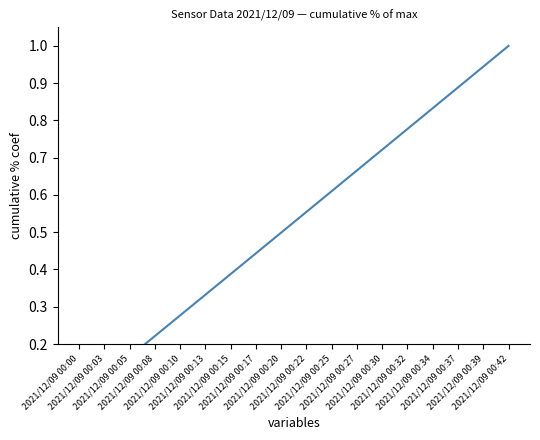

What value does the data have at 2021/12/09 00:32?

0.8